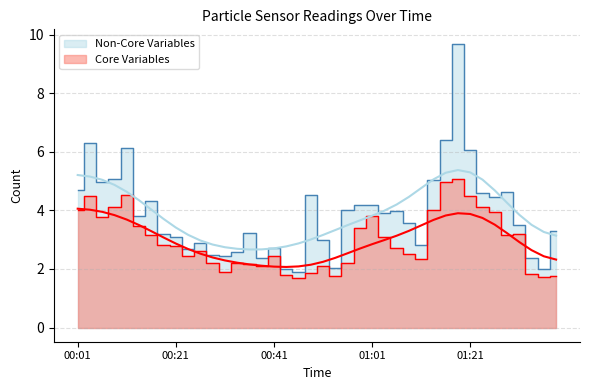

How many data points in SDS_P1 are above 3?

26